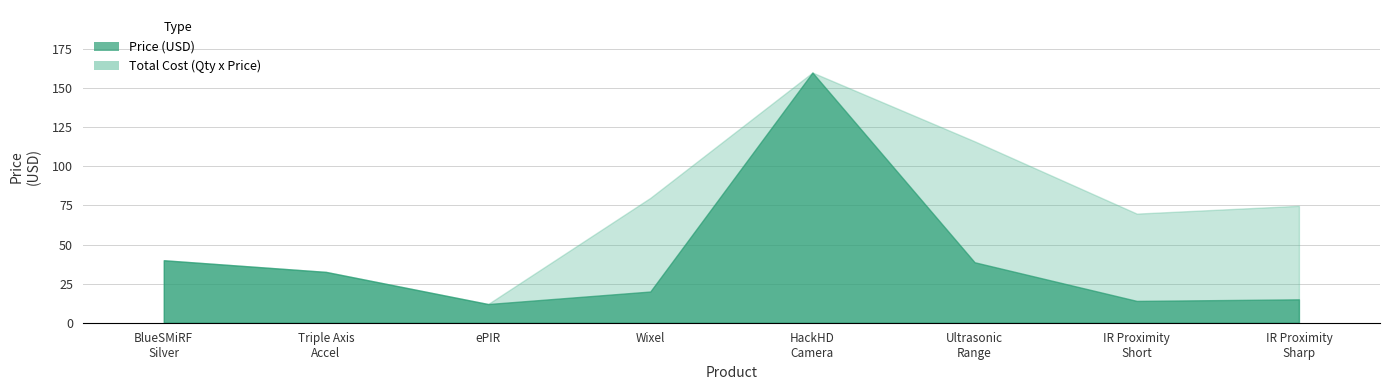

Which category has the lowest value in the Total Cost (Qty x Price) series?

ePIR